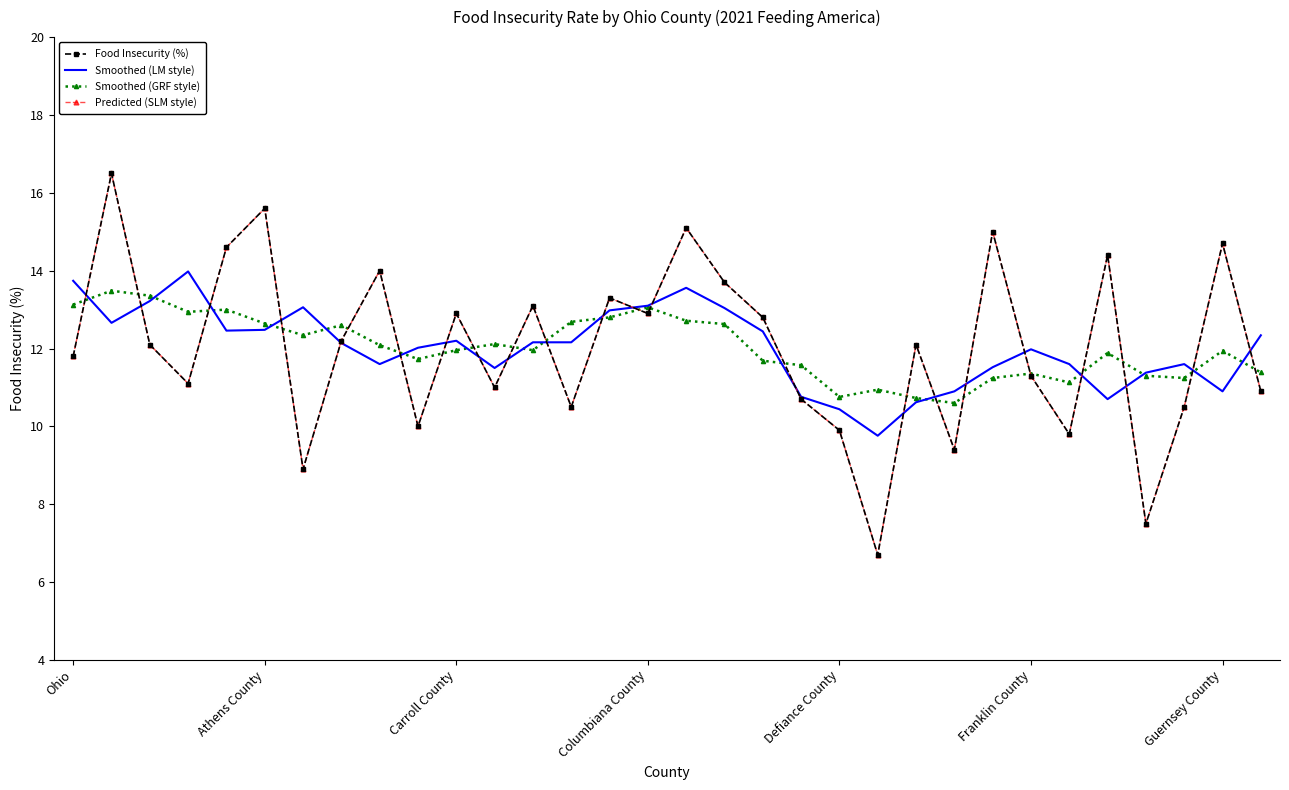

How many interior local peaks does the Smoothed (GRF style) series have?

9